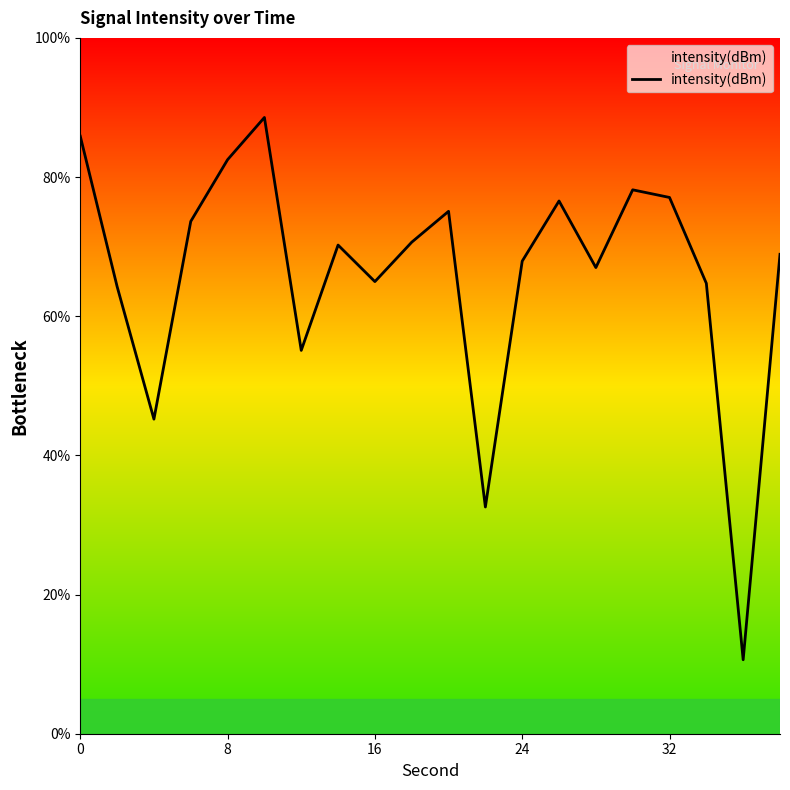

True or false: there are more than 2 points higher than both neighbors.

True